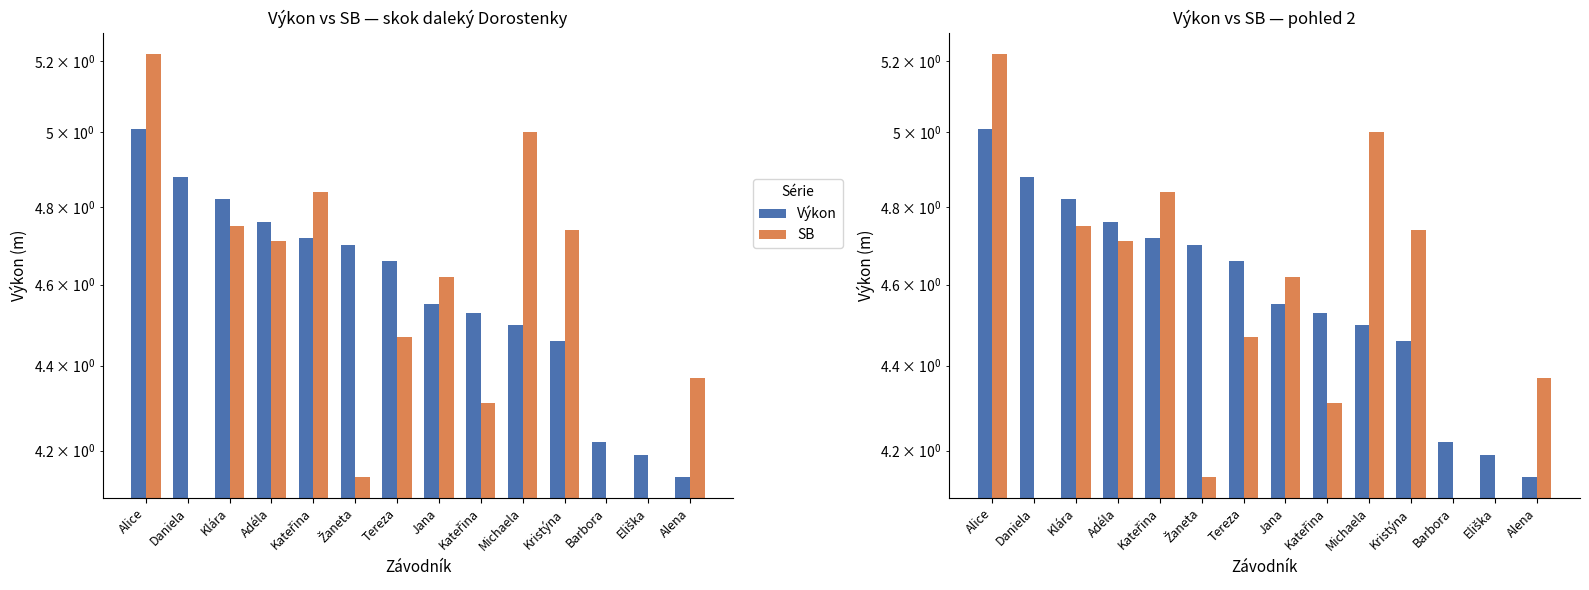

What is the sum of all Výkon values?

64.1